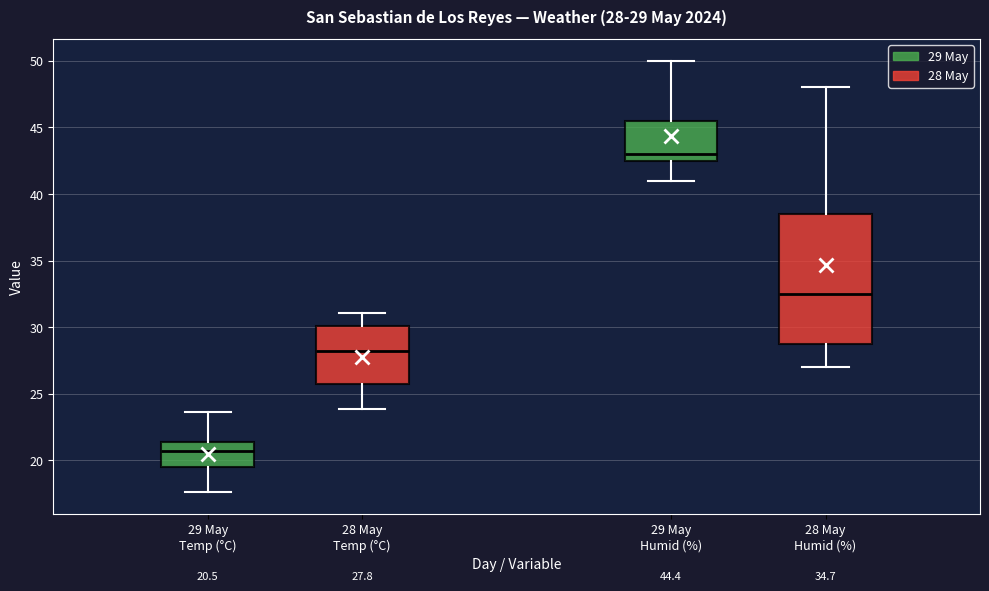

Which box has the highest median line?

29 May Humid (%)